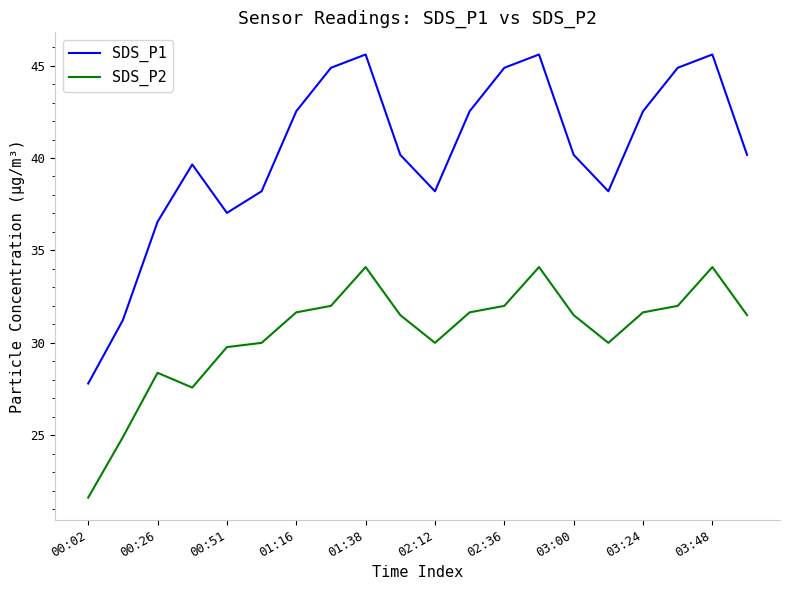

How many values in the SDS_P2 series exceed 31?

12